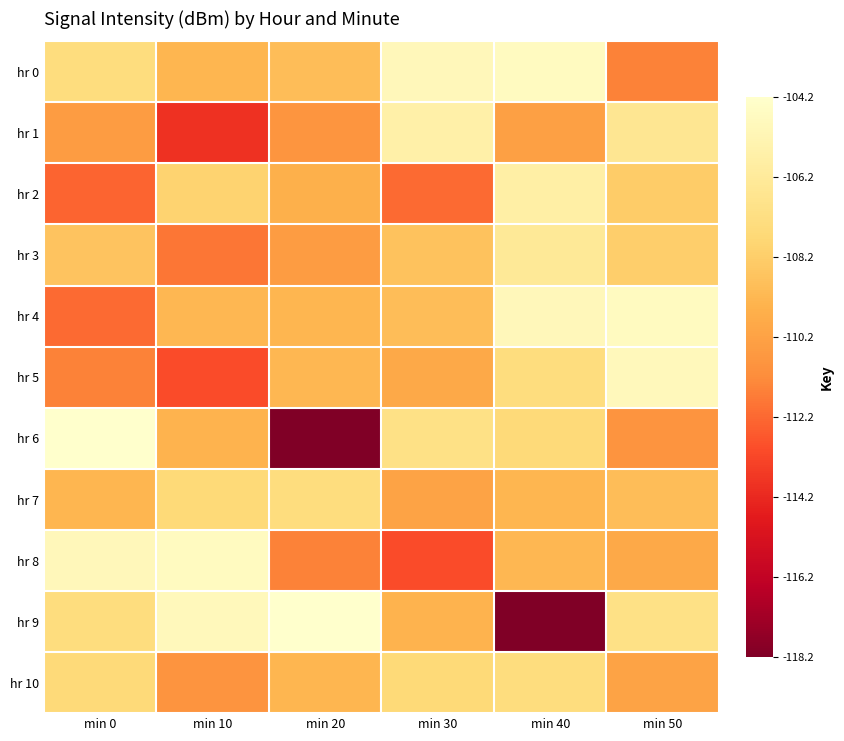

How many distinct data groups are displayed?

11